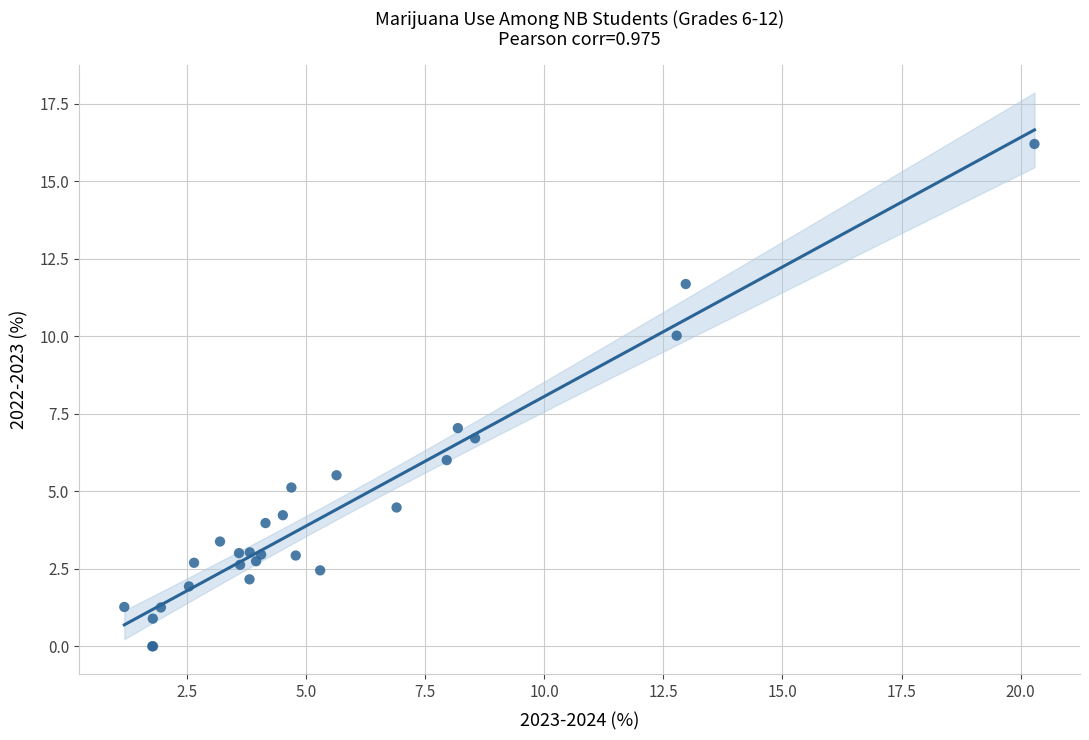

What Y value in the scatter plot is closest to 8?

7.0